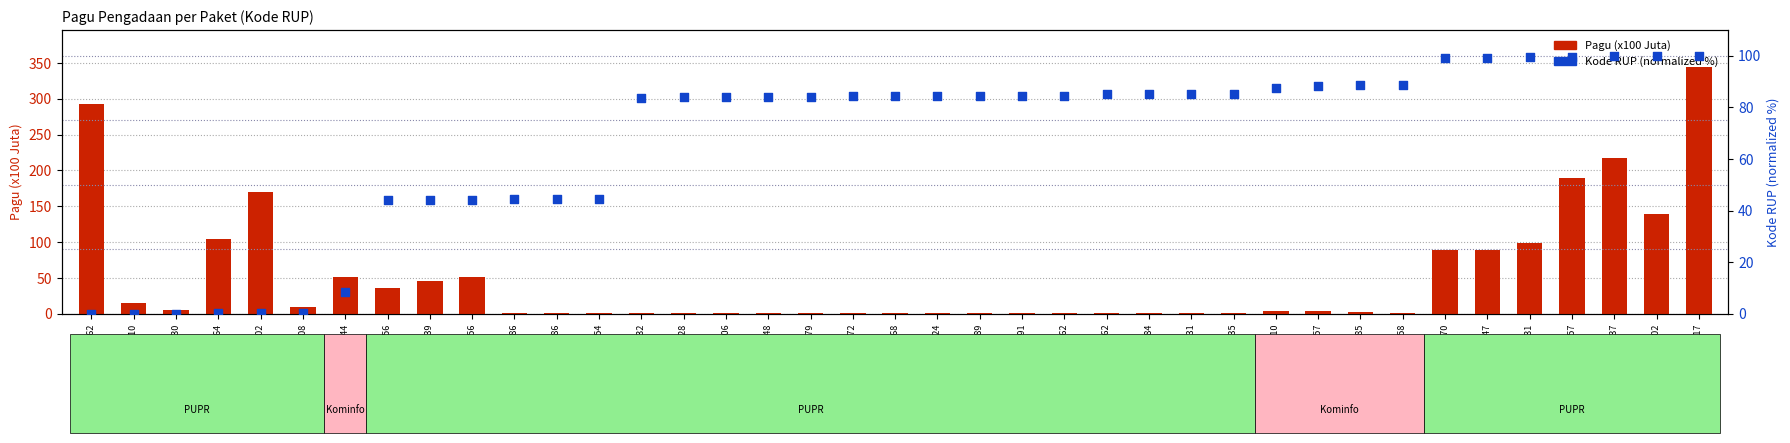

What is the total value across all series at 46144208?

9.1